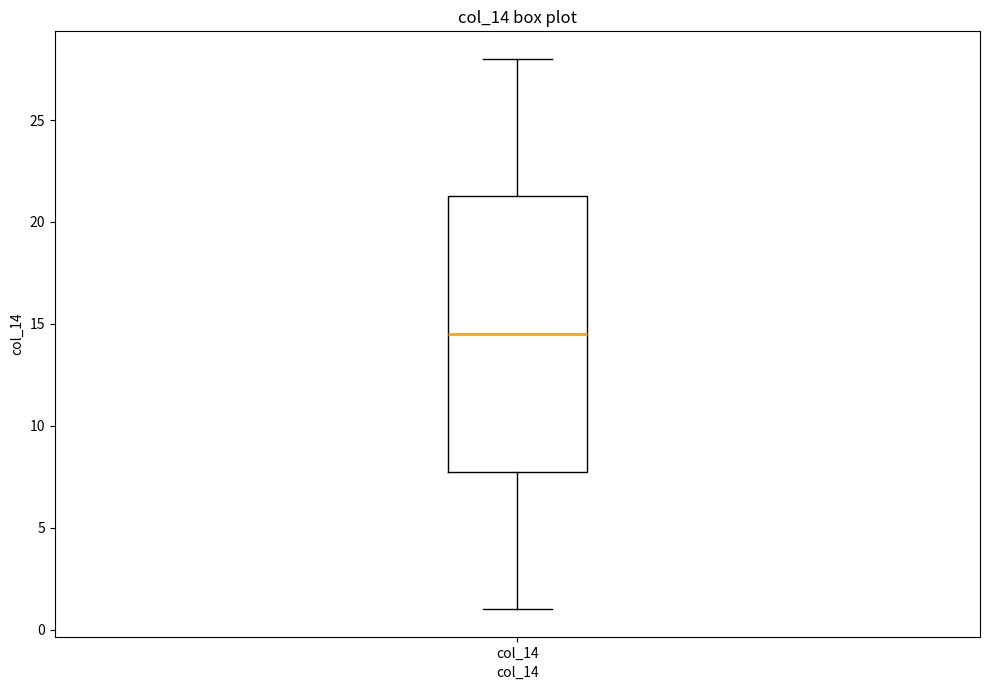

Where does the median line of the box for col_14 sit on the y-axis? The values are not printed on the chart, so give them approximately, as read against the axis.

14.5